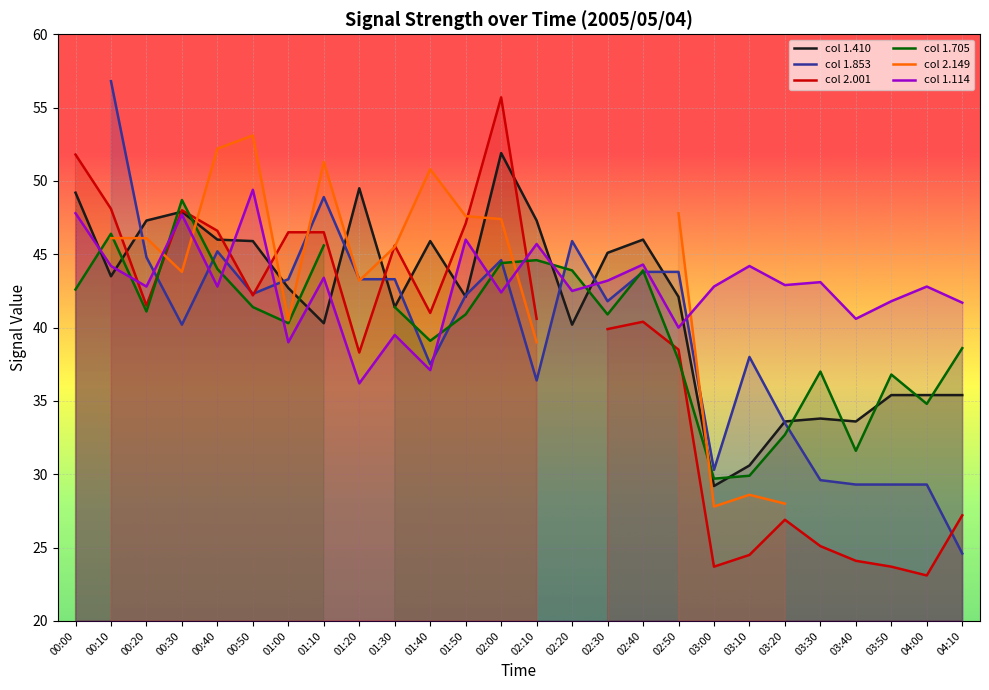

What is the sum of all col 1.114 values?

1113.9